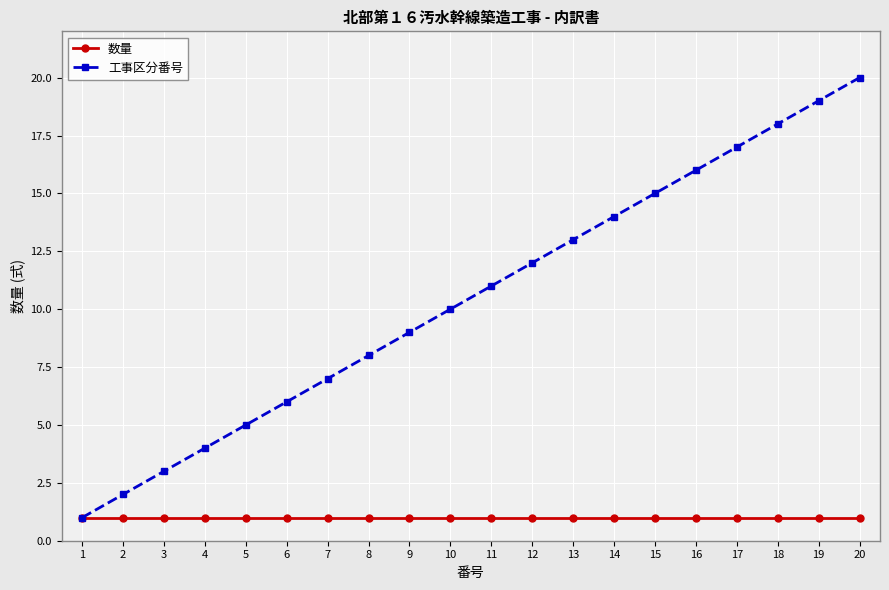

How many lines are shown in the chart?

2